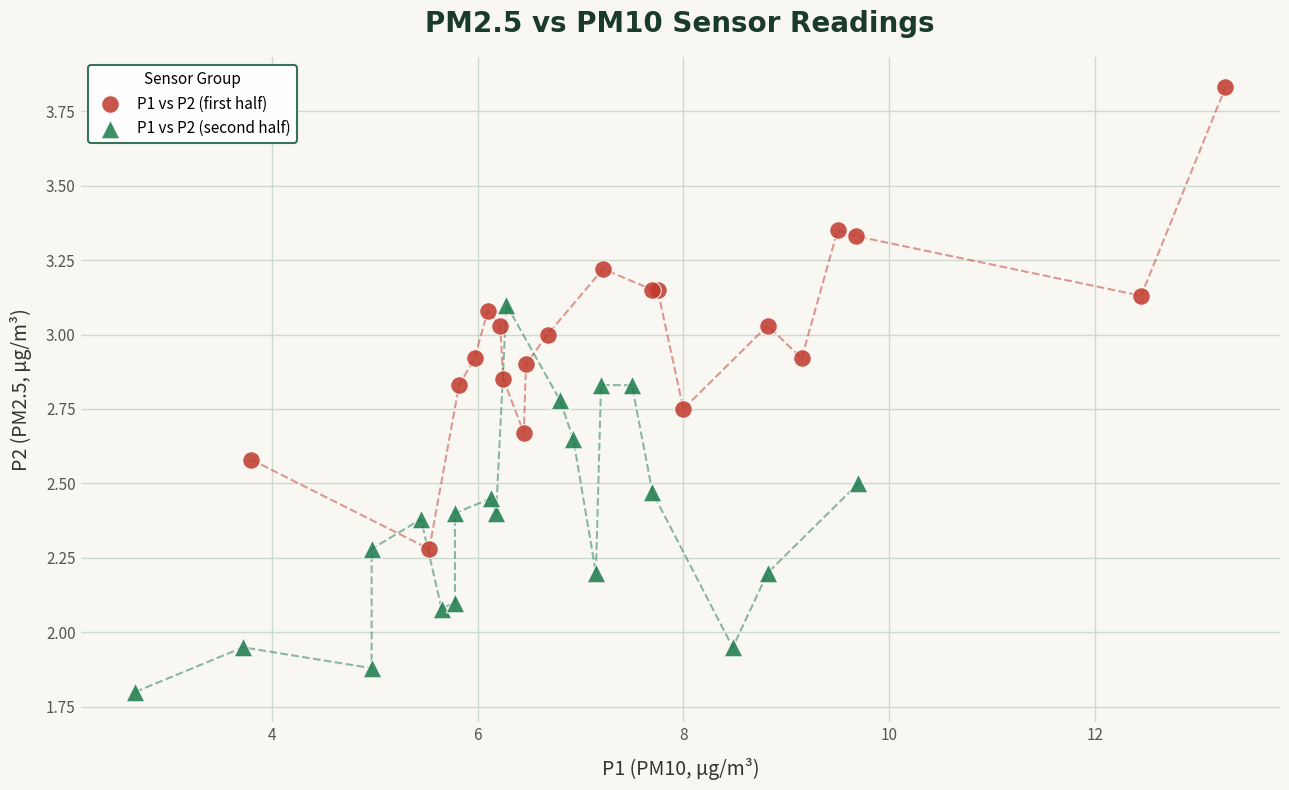

Which series contains the highest Y value?

P1 vs P2 (first half)